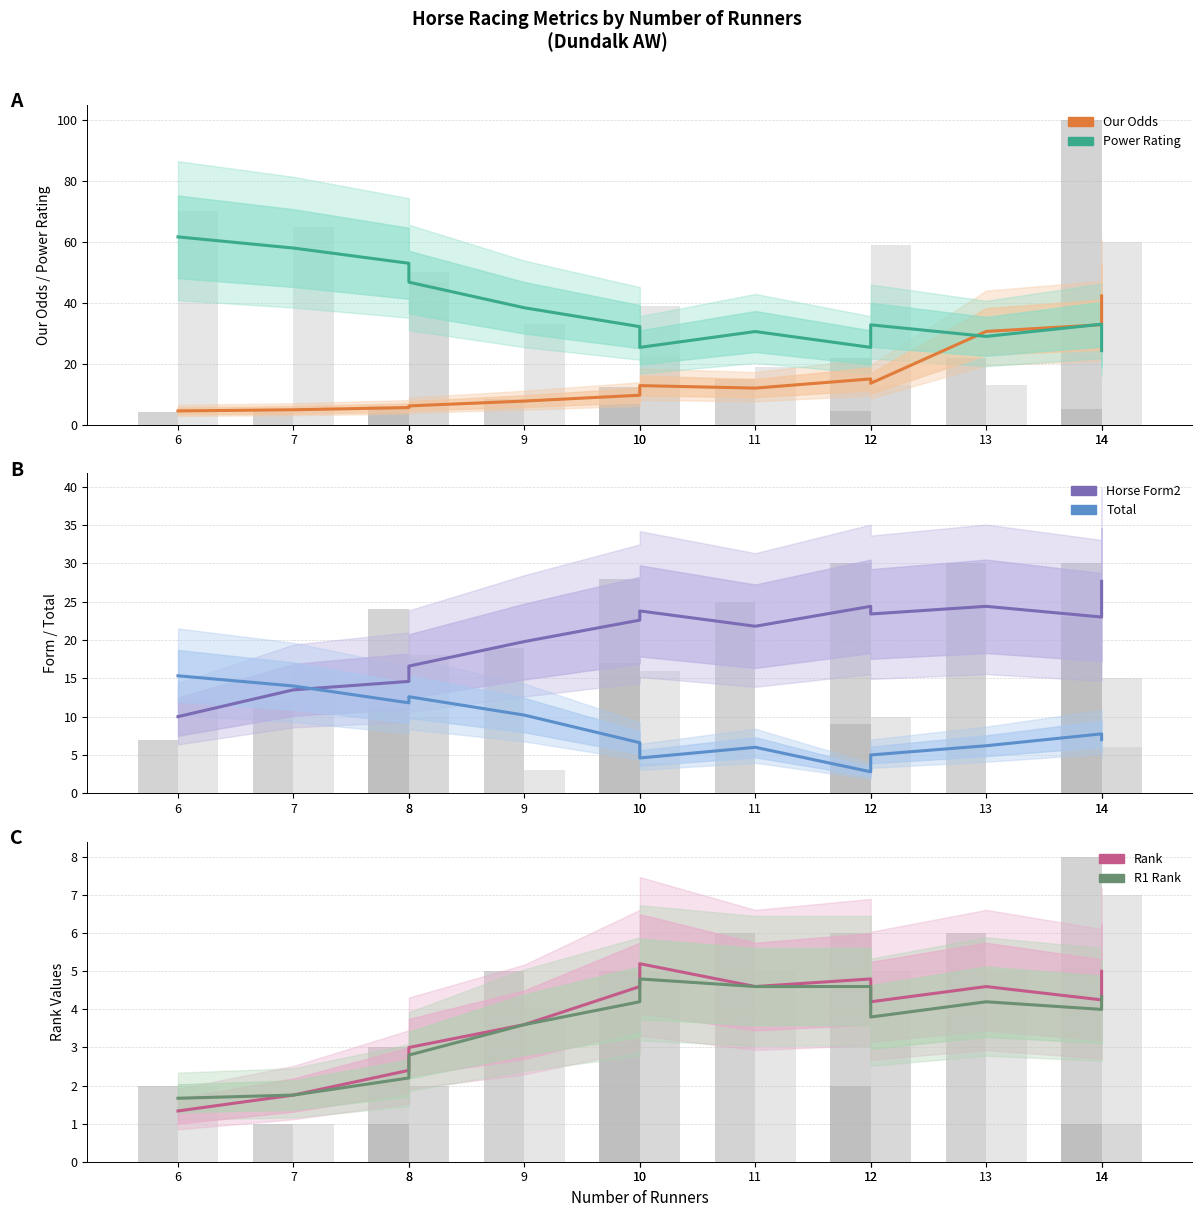

At which category is the sum across all series the highest?

14